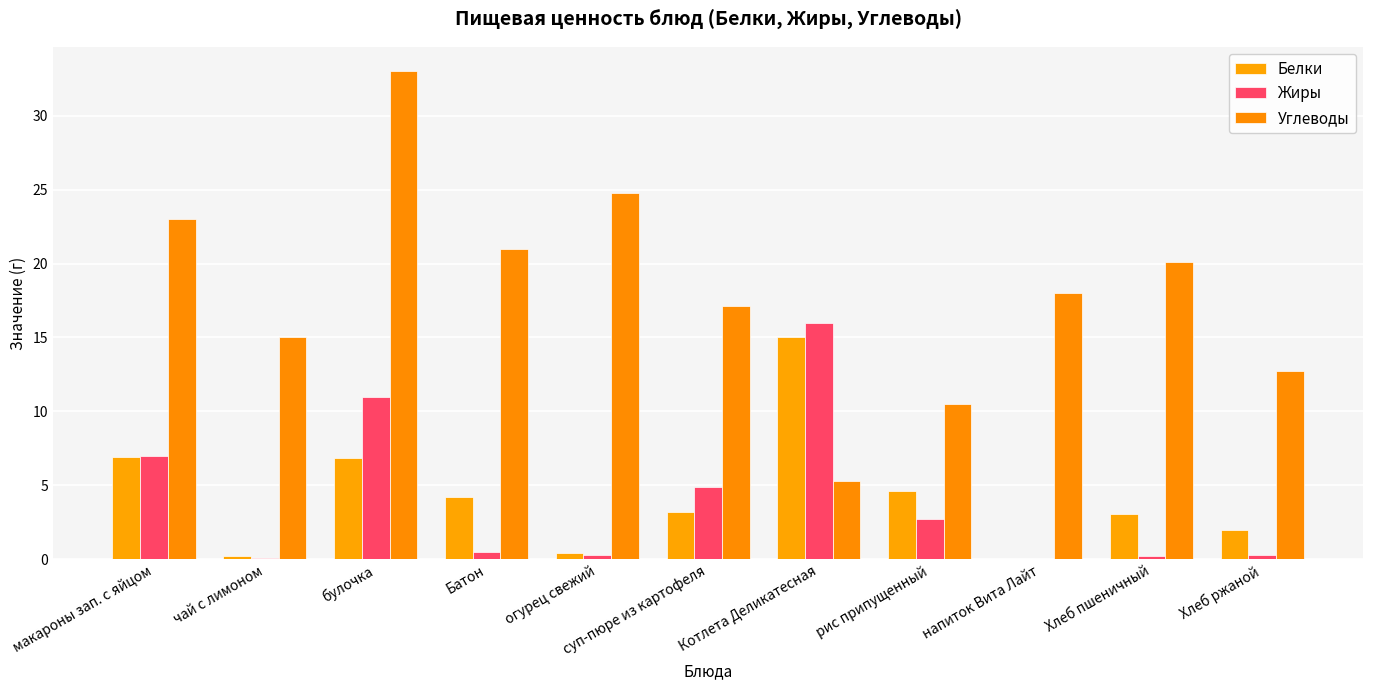

What is the total value across all series at Котлета Деликатесная?

36.3